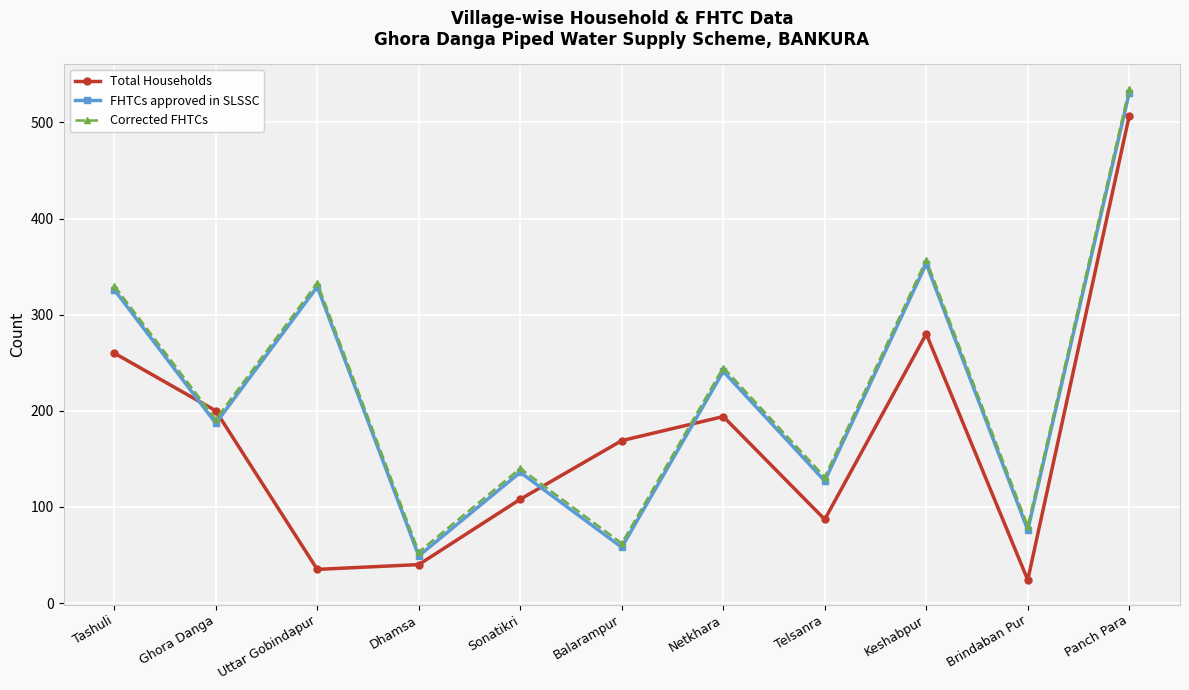

At how many categories does at least one series exceed 469?

1